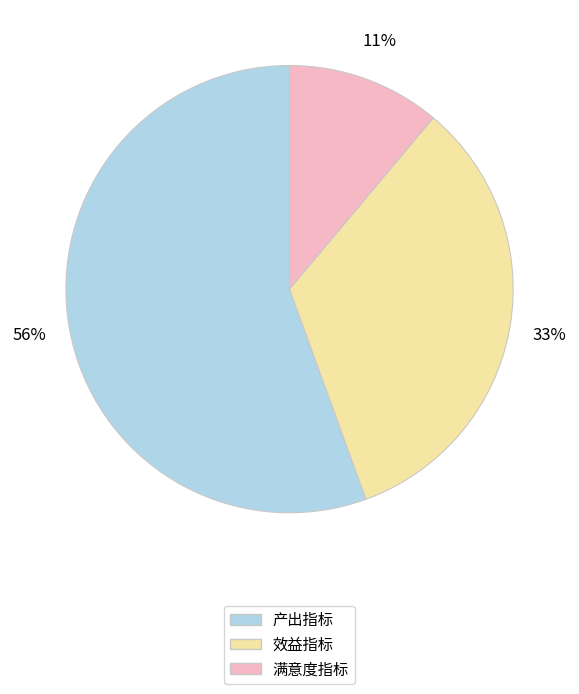

Is it true that 效益指标 is 28% of the pie?

False